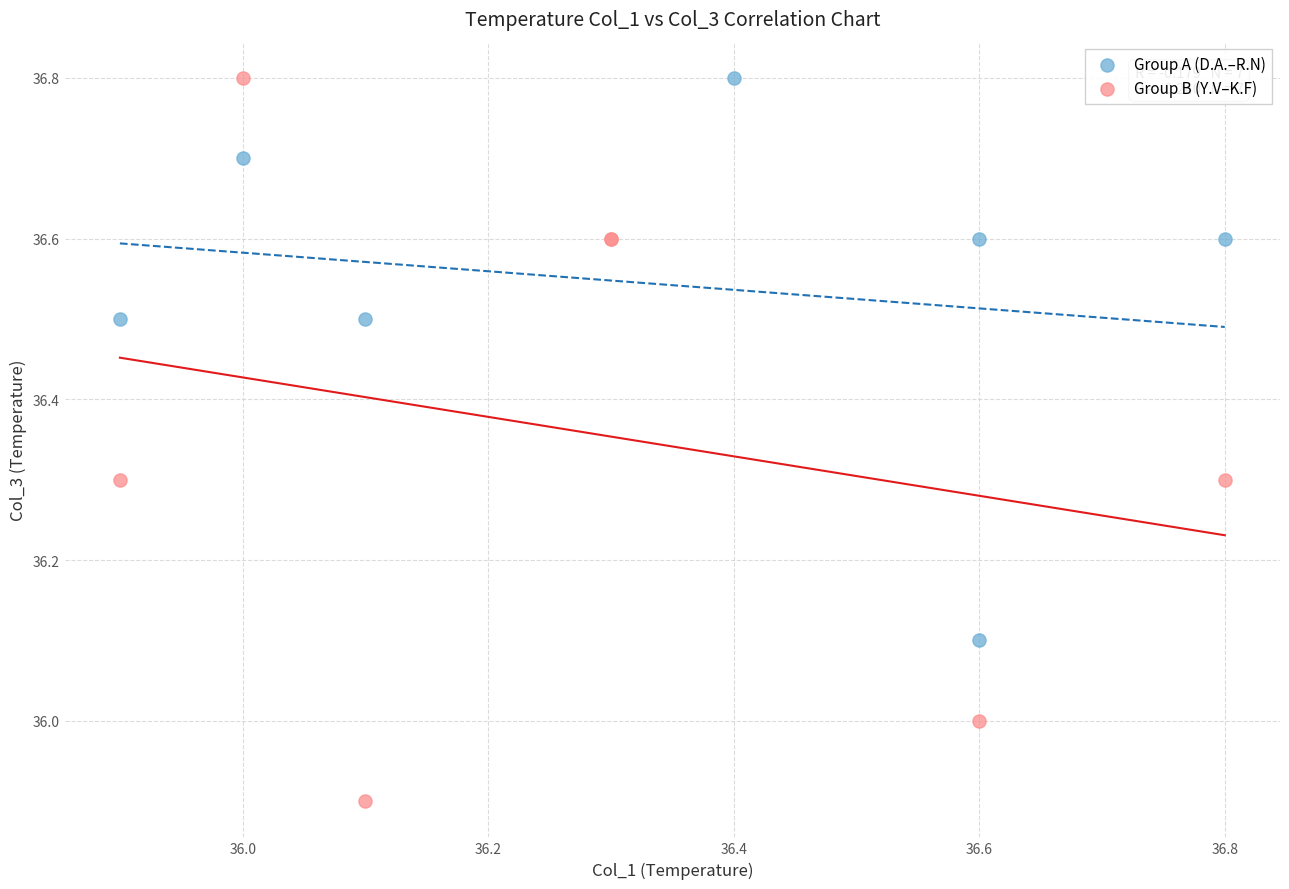

What are all the series names shown in the legend?

Group A (D.A.–R.N), Group B (Y.V–K.F)